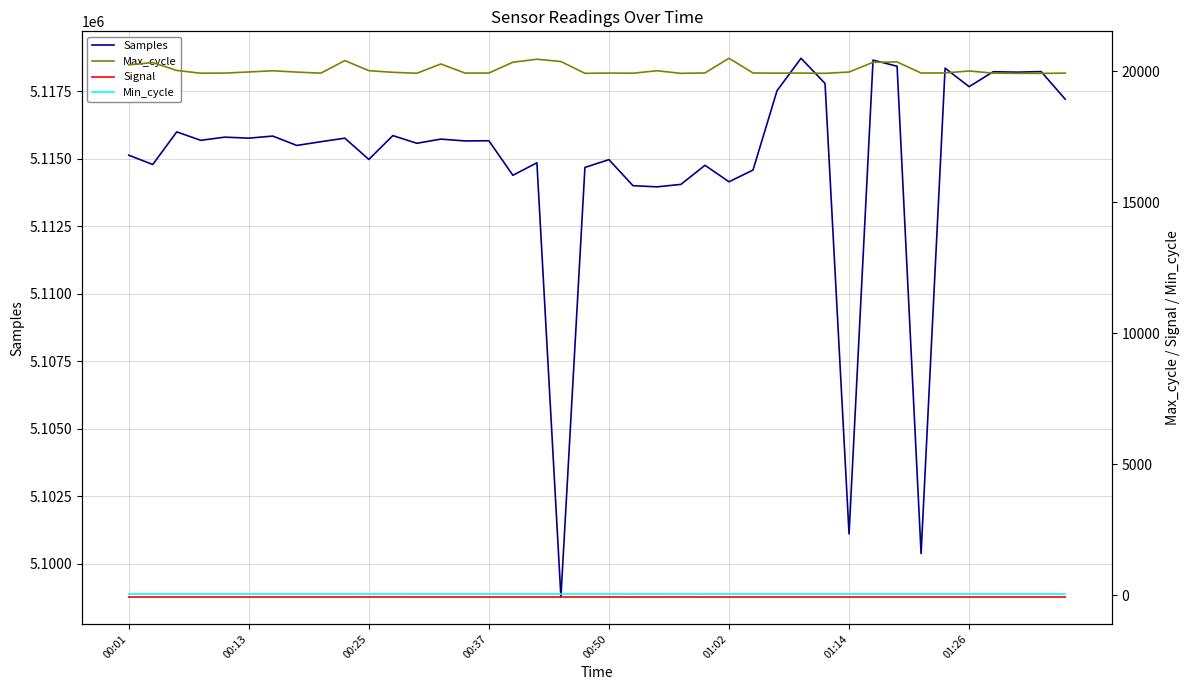

What is the minimum value for Samples?

5098774